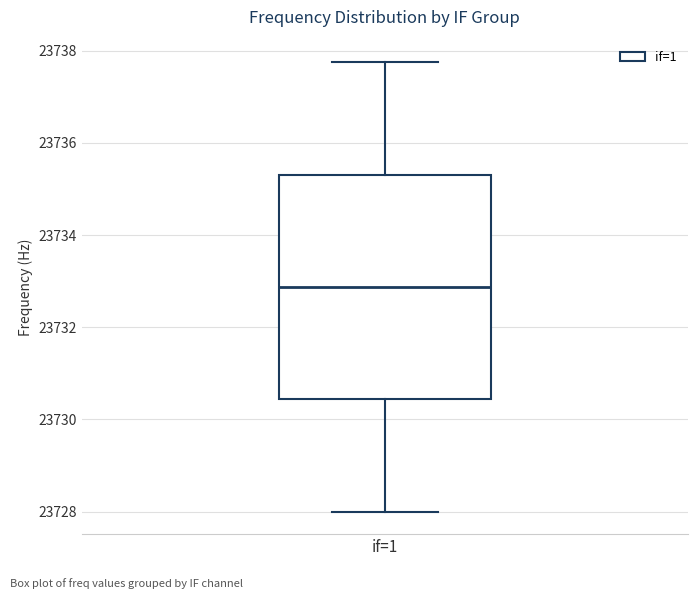

Read this box plot against the y-axis: the position of the median line, the range covered by the box, and the ends of both whiskers. The values are not printed on the chart, so give them approximately, as read against the axis.

median 23732.8, box 23730.4 to 23735.4, whiskers 23728.0 to 23737.8